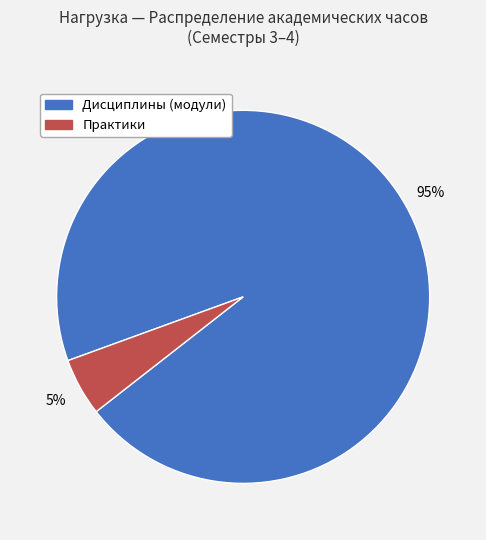

Is there a majority slice in this chart?

Yes